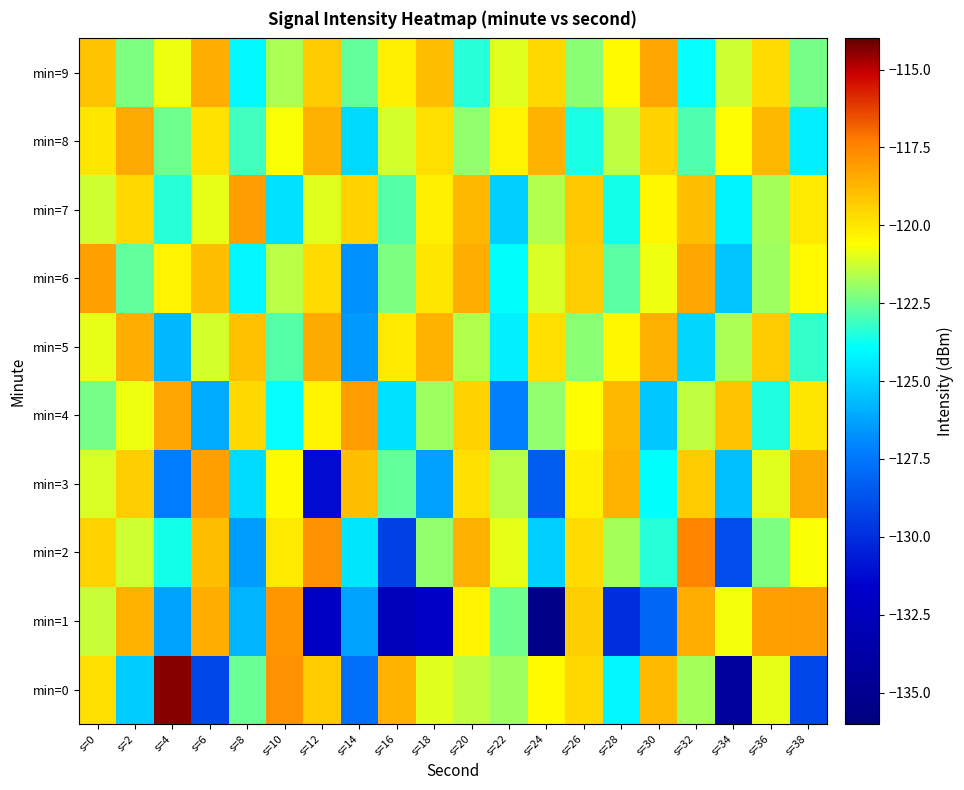

How many data points does each series have?

20